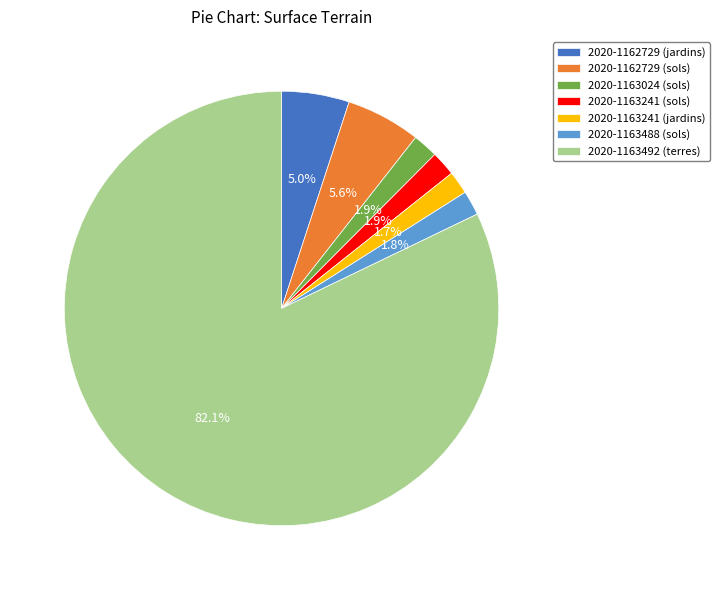

To the nearest percent, what percentage of the pie is 2020-1163024 (sols)?

2%